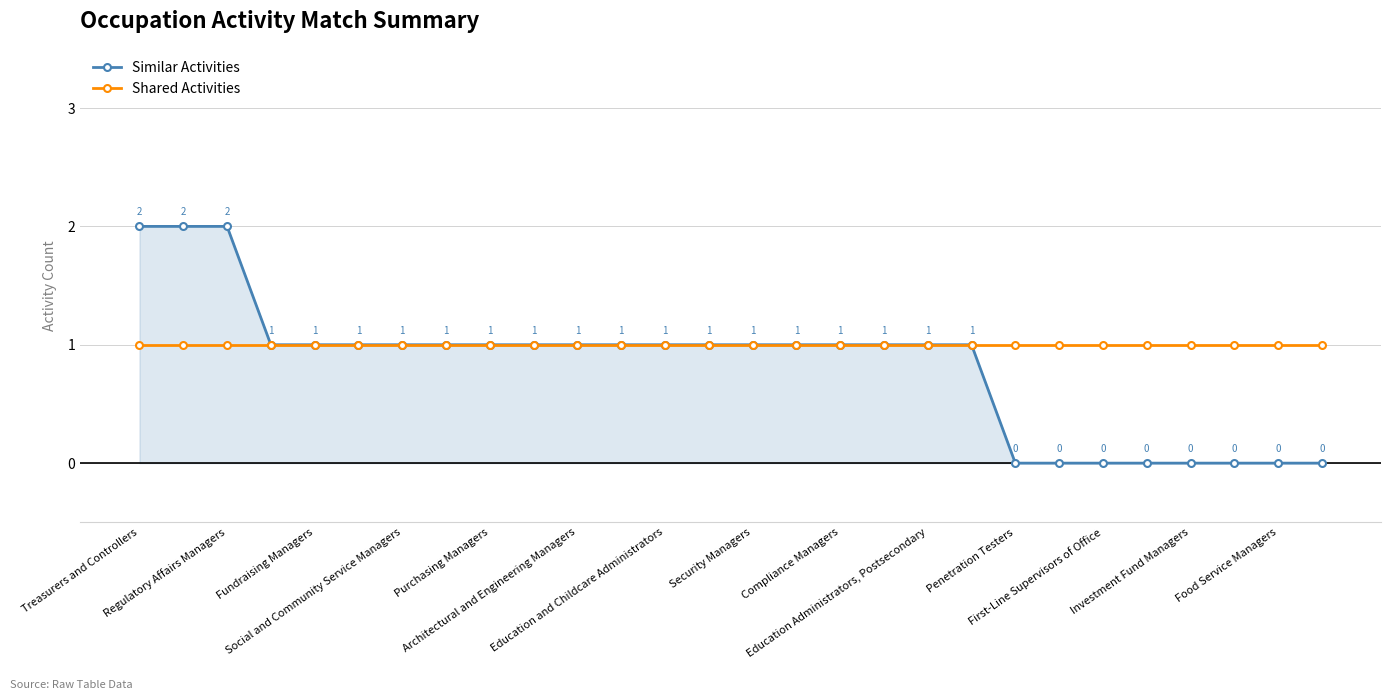

Rank the series by their maximum value, from highest to lowest.

Similar Activities, Shared Activities